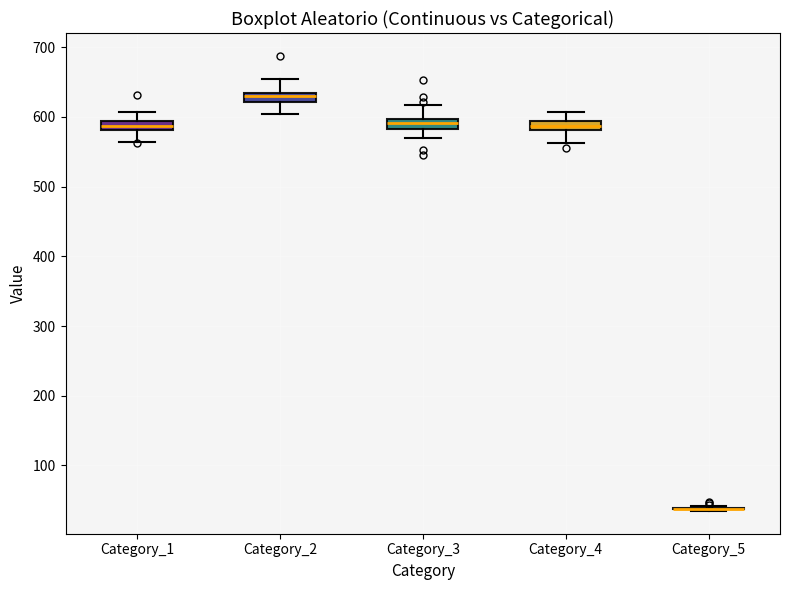

Where is the upper edge of the box for Category_4 on the y-axis? The values are not printed on the chart, so give them approximately, as read against the axis.

590